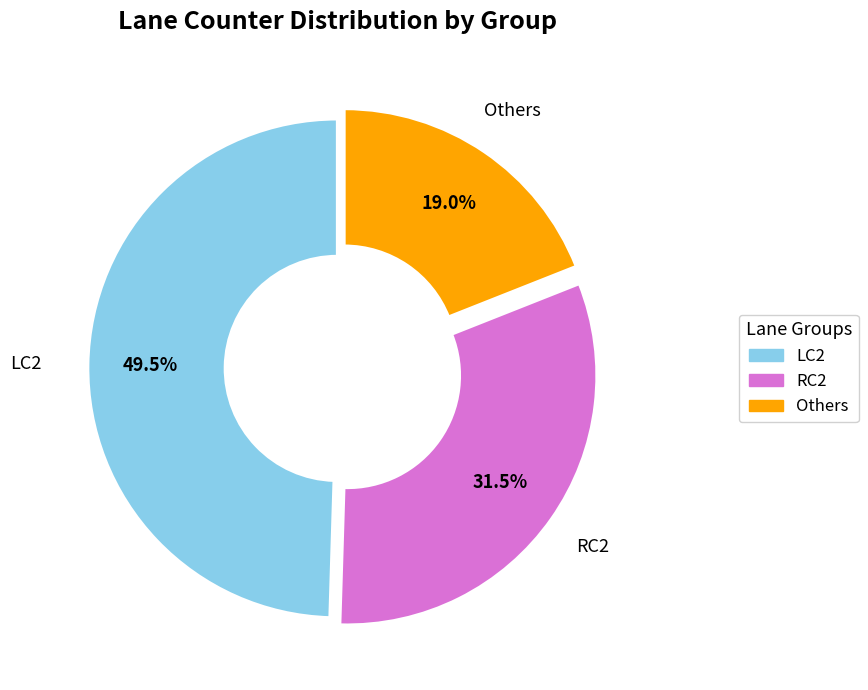

Is there a majority slice in this chart?

No